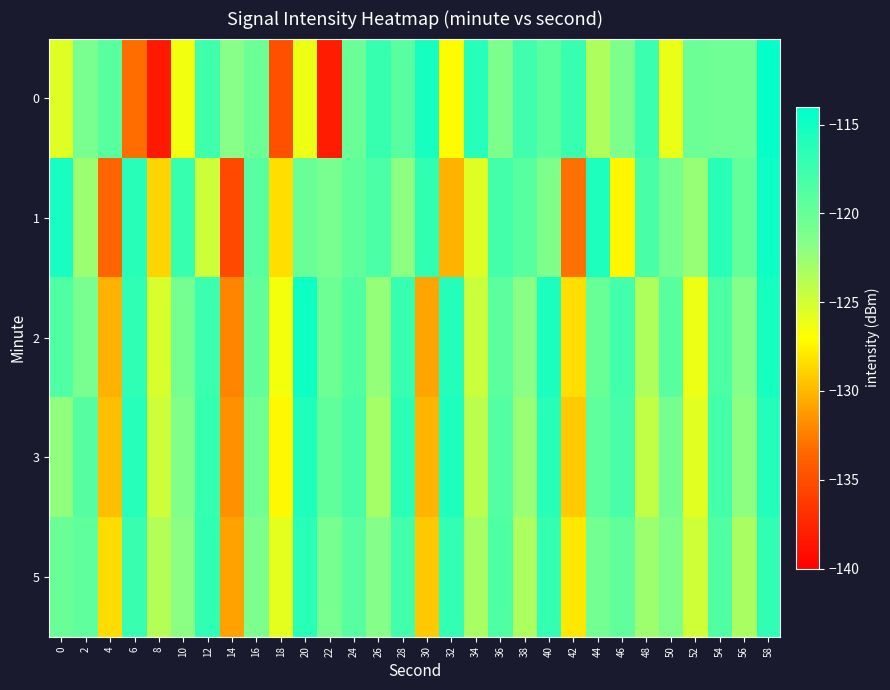

Reading left to right, list all the values displayed in this chart.

0: 0=-125.6	2=-120.9	4=-119.1	6=-133.2	8=-138.3	10=-126.5	12=-117.6	14=-121.7	16=-120.2	18=-134.9	20=-126.3	22=-138.1	24=-120.1	26=-117.2	28=-119.0	30=-115.3	32=-127.2	34=-116.1	36=-121.2	38=-117.7	40=-119.2	42=-117.3	44=-123.5	46=-121.3	48=-117.4	50=-126.1	52=-120.3	54=-120.5	56=-120.5	58=-114.4
1: 0=-115.3	2=-122.7	4=-133.6	6=-116.3	8=-128.8	10=-117.2	12=-124.8	14=-135.2	16=-119.0	18=-128.4	20=-120.0	22=-121.0	24=-119.5	26=-118.3	28=-122.1	30=-116.8	32=-130.2	34=-125.6	36=-117.9	38=-119.1	40=-121.3	42=-133.0	44=-115.7	46=-127.4	48=-118.2	50=-120.9	52=-122.5	54=-116.3	56=-119.7	58=-114.8
2: 0=-118.5	2=-121.0	4=-130.2	6=-116.7	8=-125.3	10=-120.8	12=-117.4	14=-132.1	16=-119.6	18=-126.5	20=-114.9	22=-120.3	24=-118.7	26=-122.4	28=-117.2	30=-130.8	32=-116.1	34=-124.7	36=-119.3	38=-121.9	40=-115.6	42=-128.4	44=-120.0	46=-117.8	48=-123.5	50=-119.1	52=-126.2	54=-118.4	56=-121.6	58=-115.3
3: 0=-122.3	2=-118.9	4=-129.7	6=-116.2	8=-124.8	10=-121.5	12=-117.1	14=-131.6	16=-120.4	18=-127.3	20=-115.8	22=-119.6	24=-118.2	26=-123.1	28=-116.5	30=-130.1	32=-115.7	34=-124.0	36=-118.8	38=-122.6	40=-116.3	42=-129.2	44=-119.4	46=-118.1	48=-124.3	50=-120.8	52=-125.7	54=-117.9	56=-122.1	58=-116.0
5: 0=-120.1	2=-119.4	4=-128.5	6=-117.3	8=-123.7	10=-122.0	12=-116.8	14=-130.9	16=-121.2	18=-125.8	20=-116.4	22=-120.9	24=-119.0	26=-121.7	28=-117.8	30=-129.3	32=-116.9	34=-123.2	36=-118.5	38=-123.4	40=-117.0	42=-128.0	44=-120.7	46=-119.5	48=-122.8	50=-121.5	52=-124.9	54=-118.6	56=-123.3	58=-116.8